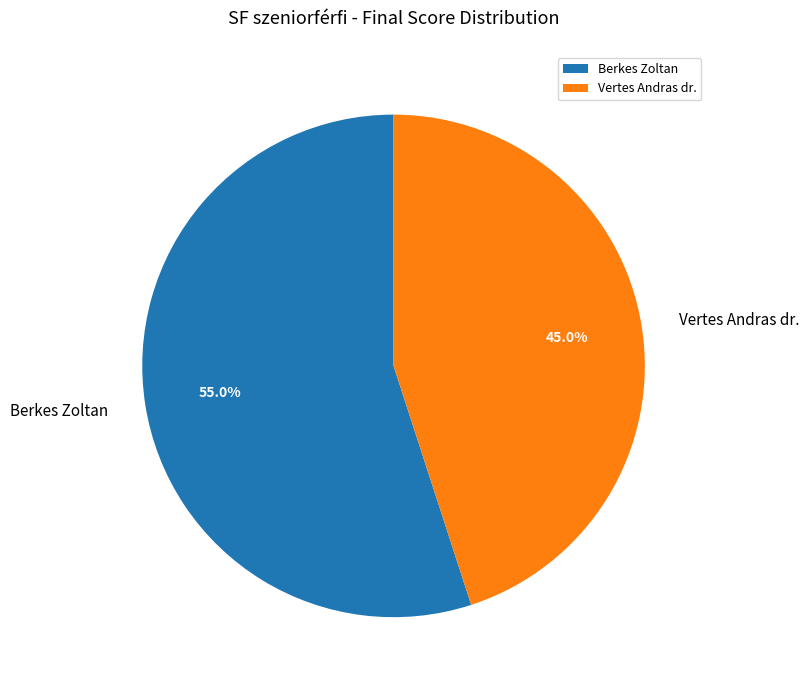

Which category has the smallest portion of the pie?

Vertes Andras dr.